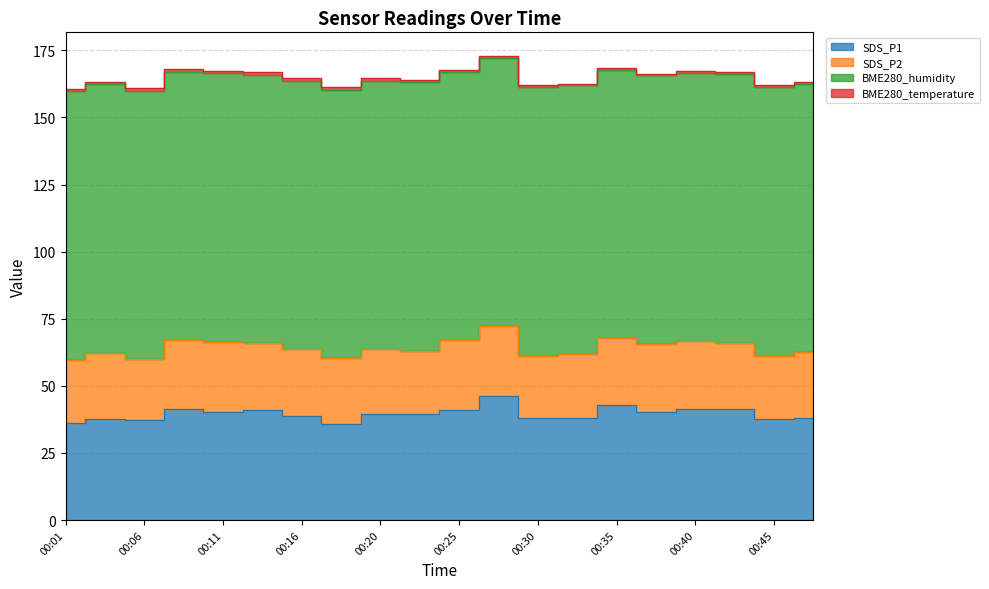

The value of BME280_humidity at 00:47 is 44.5. True or false?

False